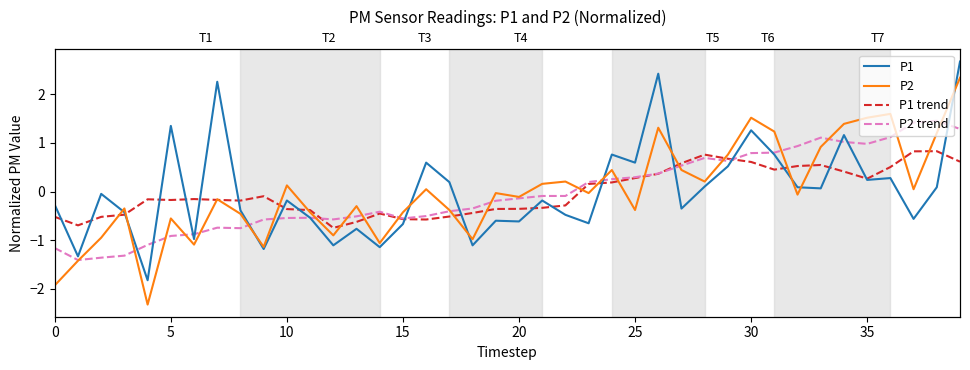

At which category is the sum across all series the highest?

39